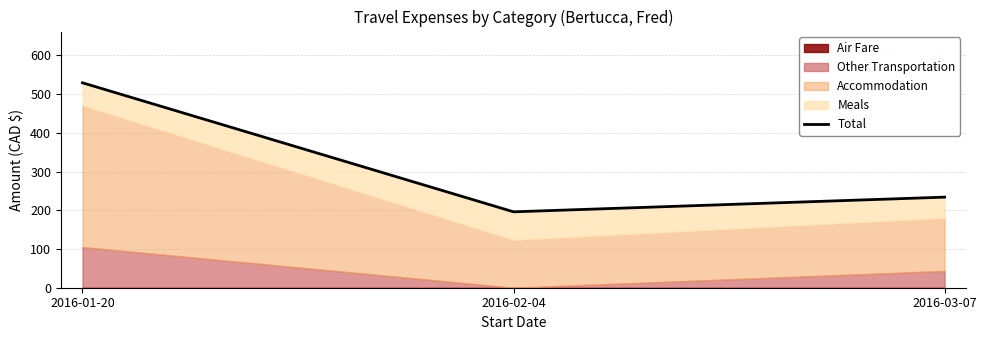

Rank the categories by value from lowest to highest.

2016-02-04, 2016-03-07, 2016-01-20